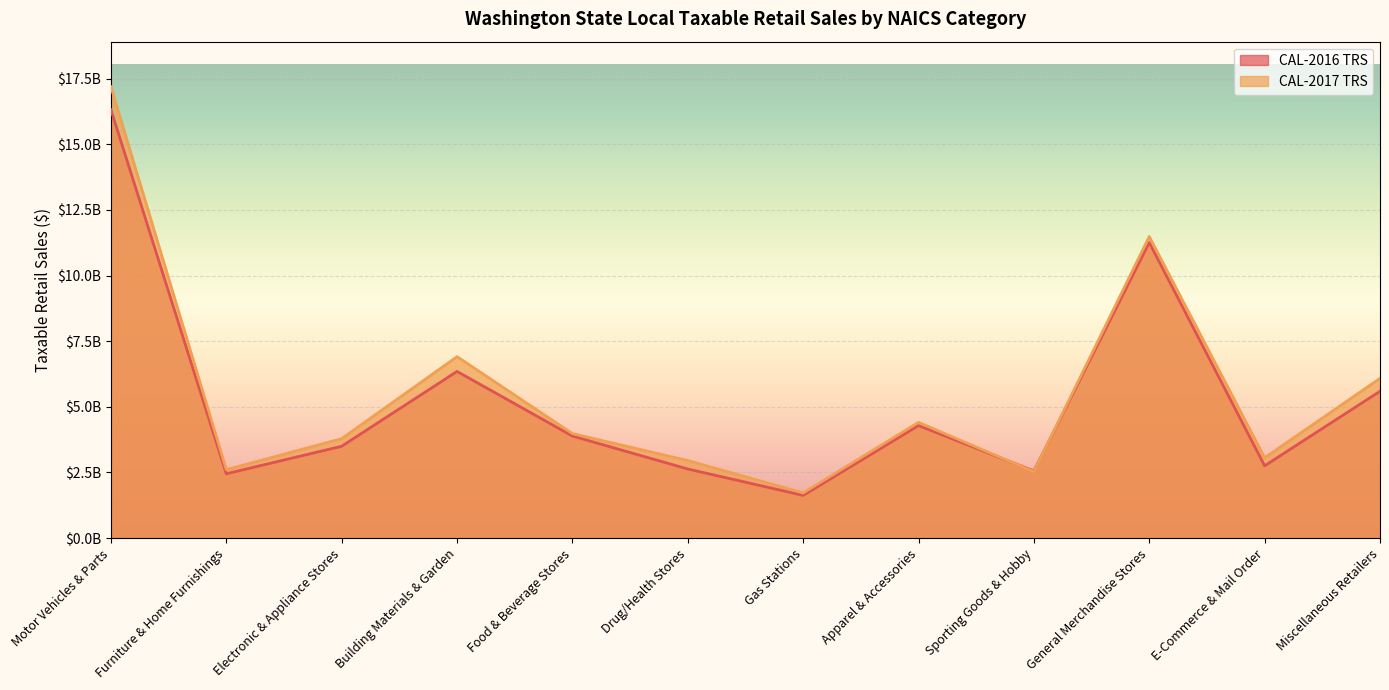

The CAL-2016 TRS series shows 6242701964 at Motor Vehicles & Parts. True or false?

False